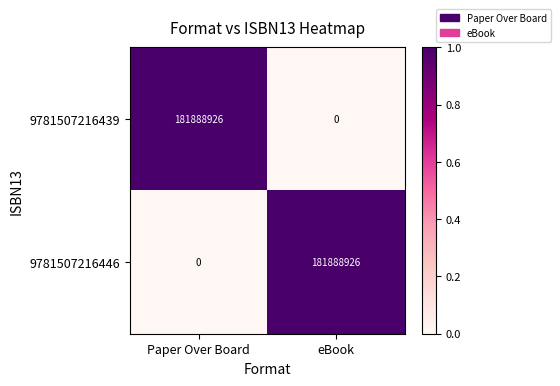

What is the sum of the 9781507216439 values at eBook and Paper Over Board?

181888926